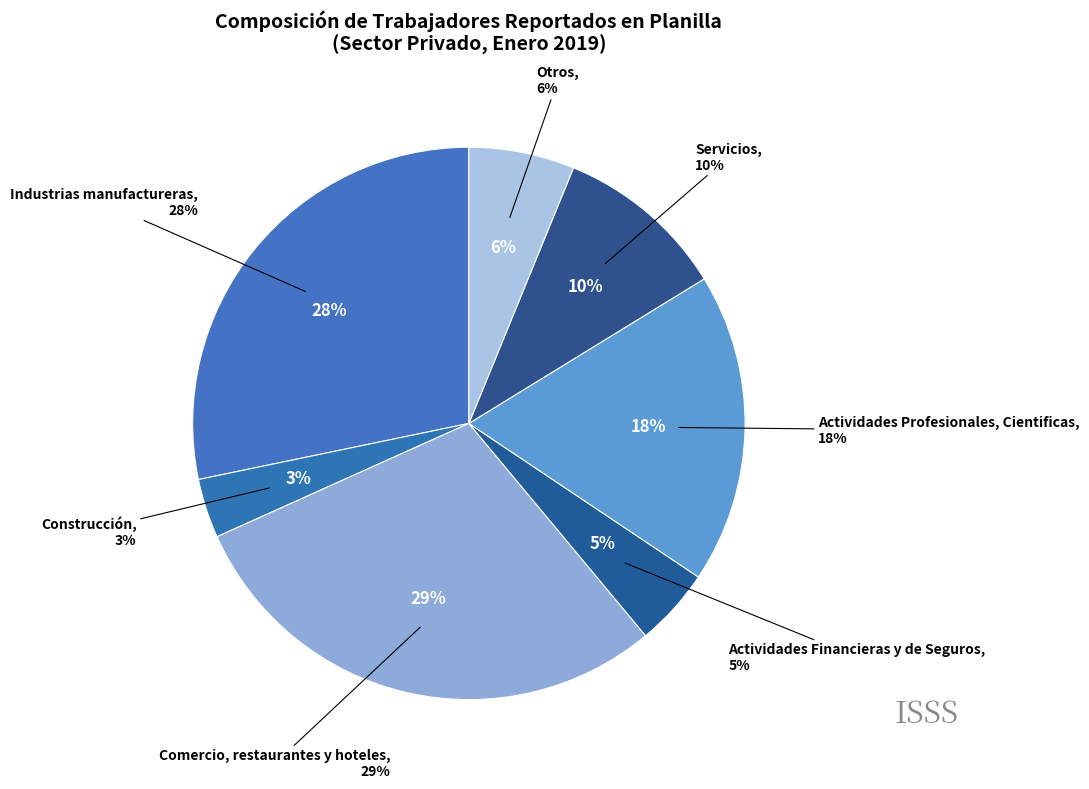

Does Construcción account for over 50% of the chart?

No